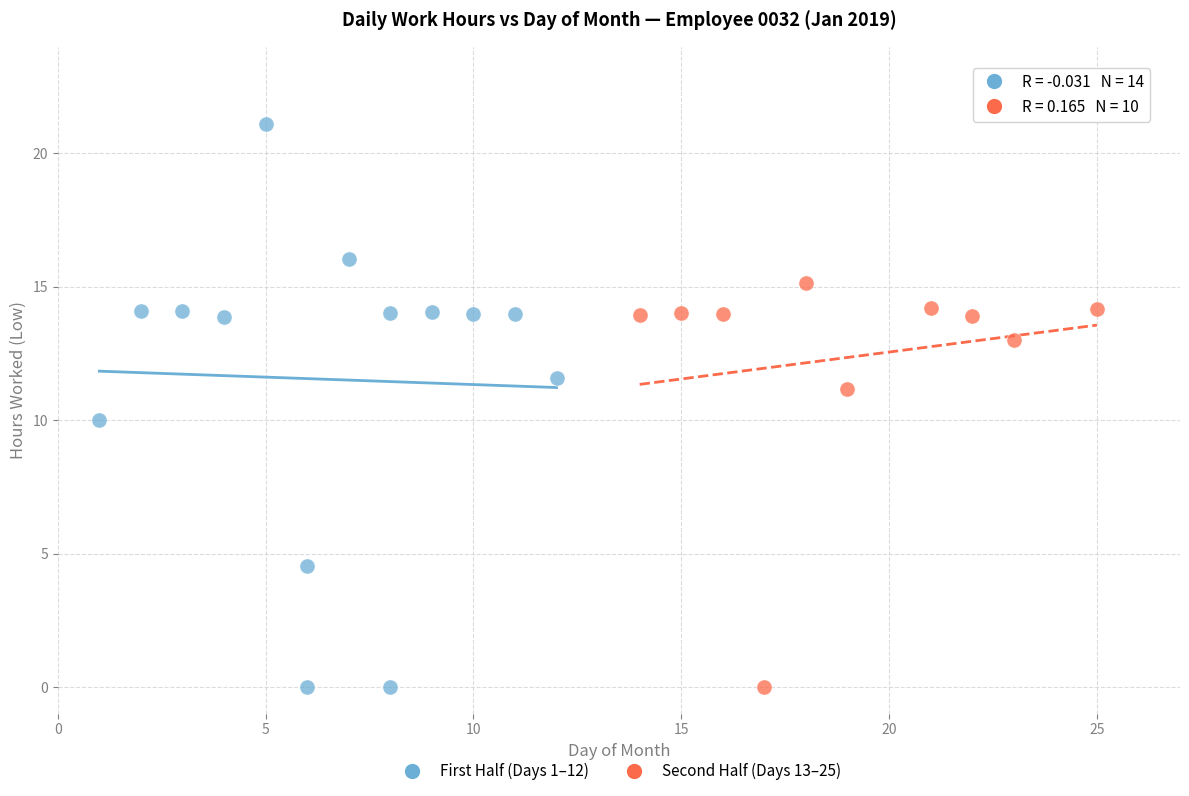

Which series has the largest Y range (max minus min)?

First Half (Days 1–12)